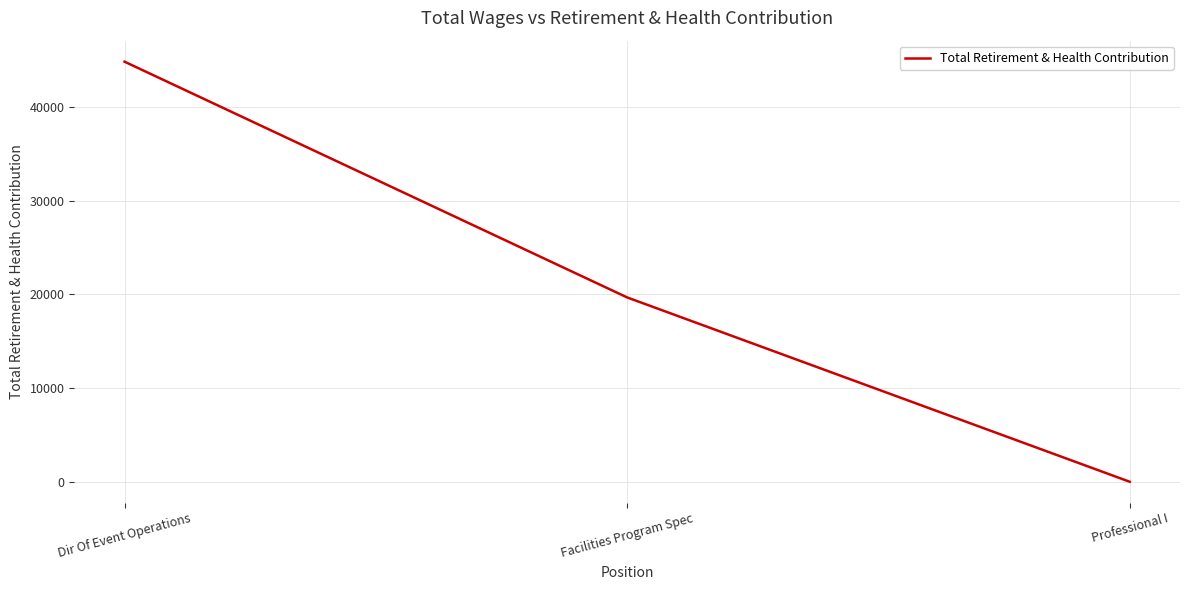

Rank the categories by value from highest to lowest.

Dir Of Event Operations, Facilities Program Spec, Professional I